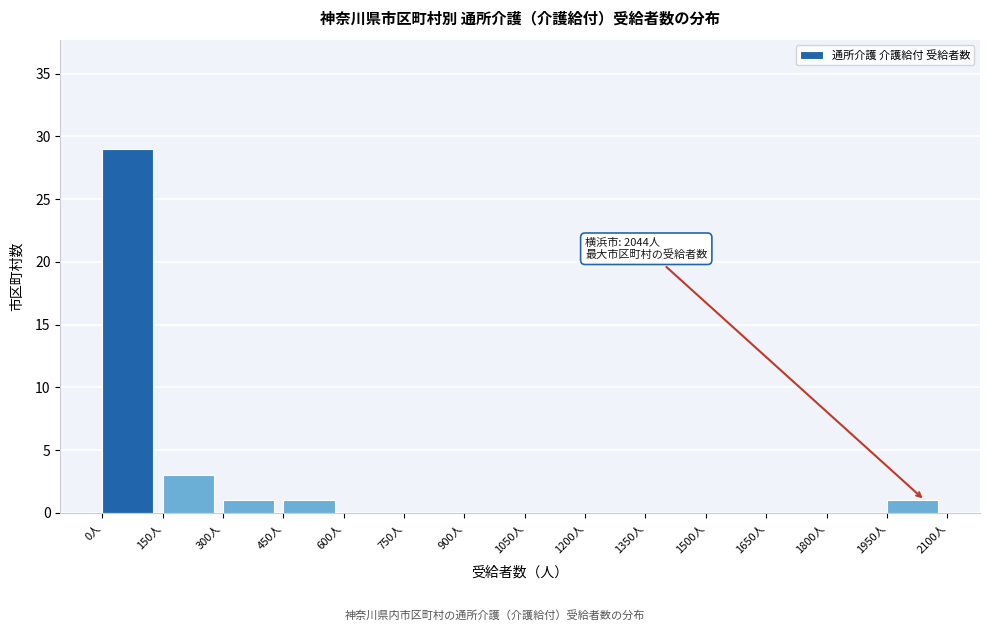

Over which range of the x-axis is the bar tallest?

0 to 150